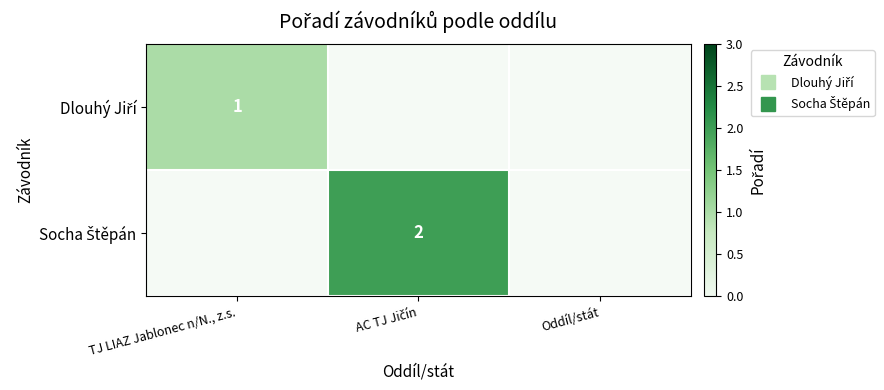

True or false: Socha Štěpán has a value of 0.8 at AC TJ Jičín.

False